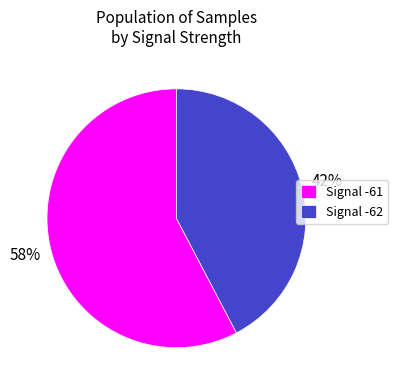

To the nearest percent, what portion does Signal -61 represent?

58%